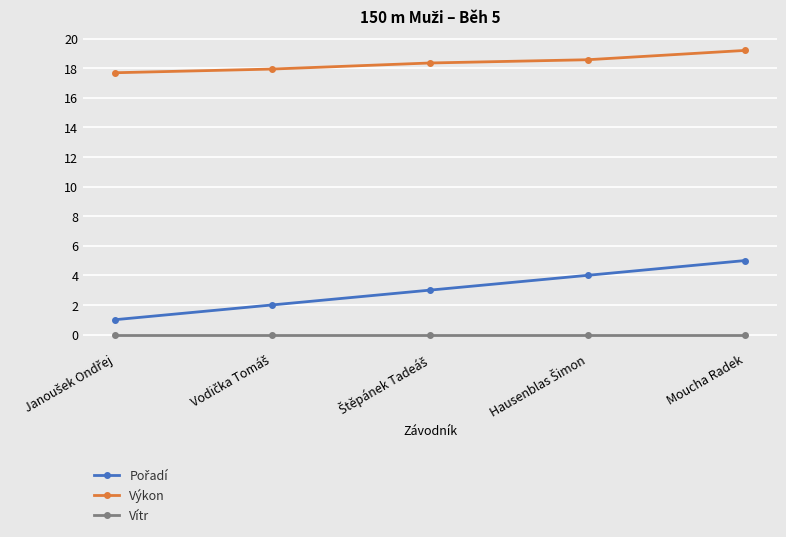

How many data points does each series have?

5